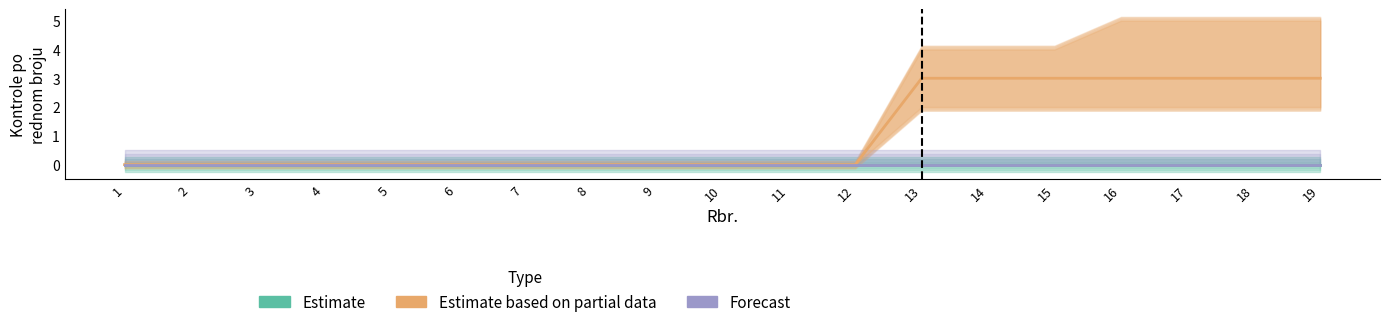

How many data points does each series have?

19